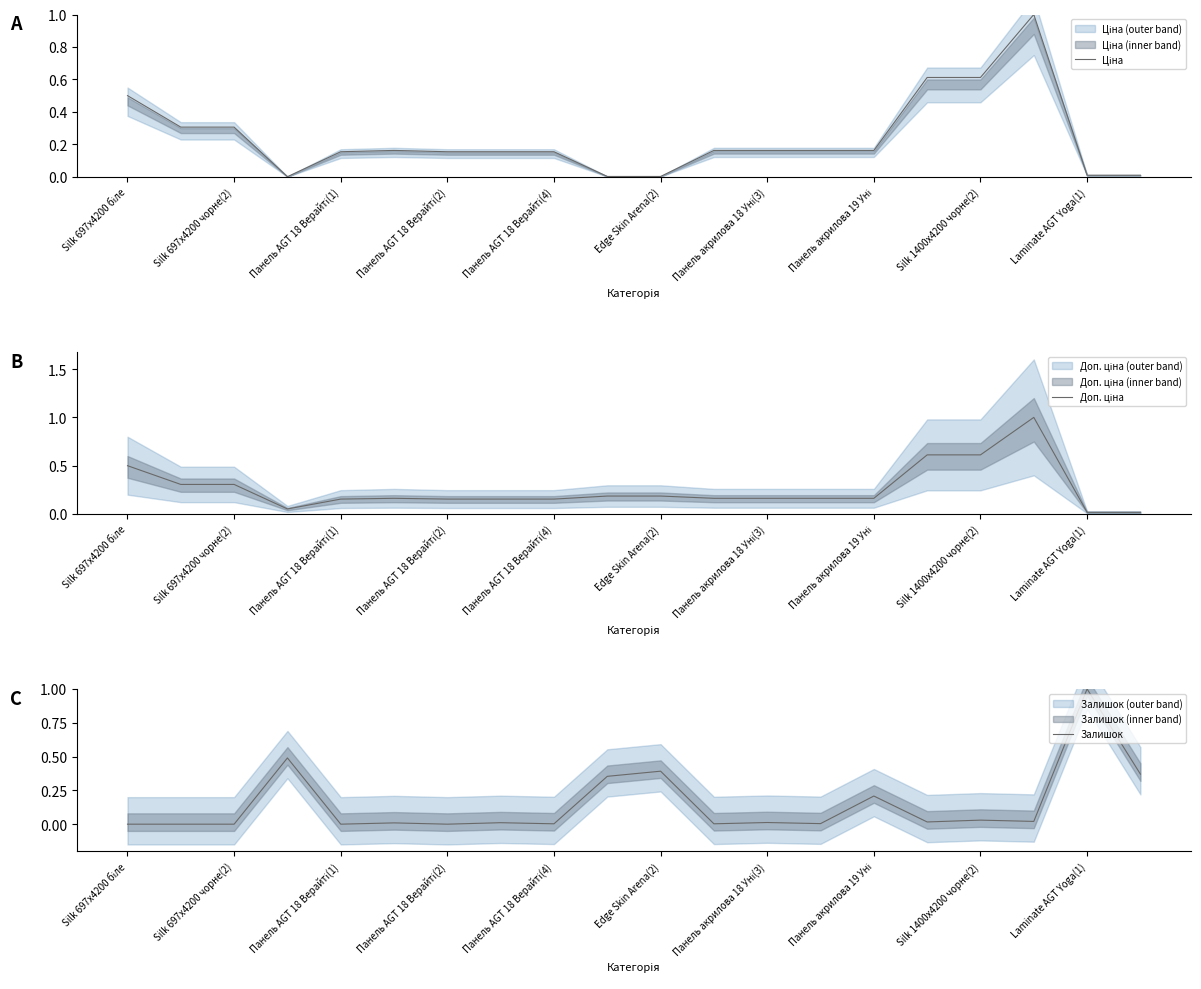

What are all the series names shown in the legend?

Ціна, Доп. ціна, Залишок